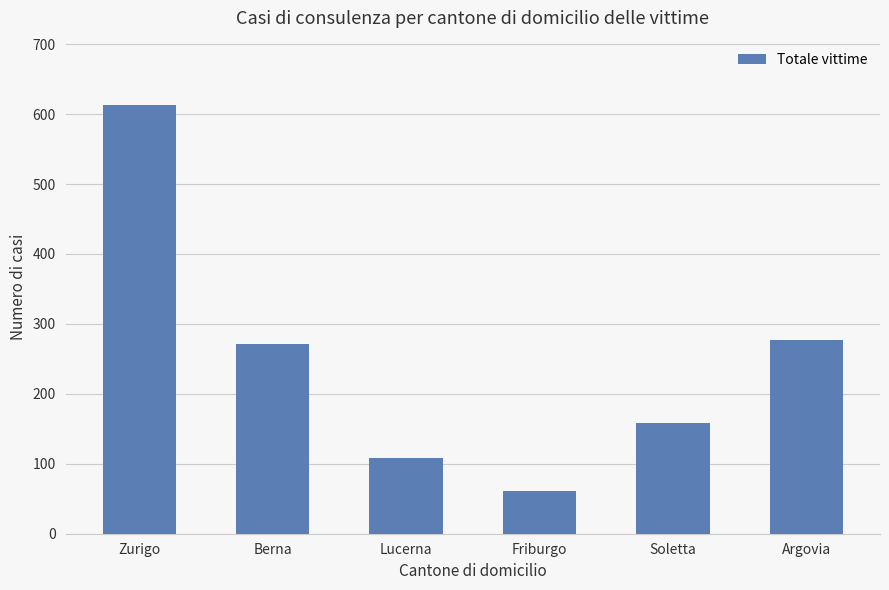

List the labels in order of value, smallest first.

Friburgo, Lucerna, Soletta, Berna, Argovia, Zurigo